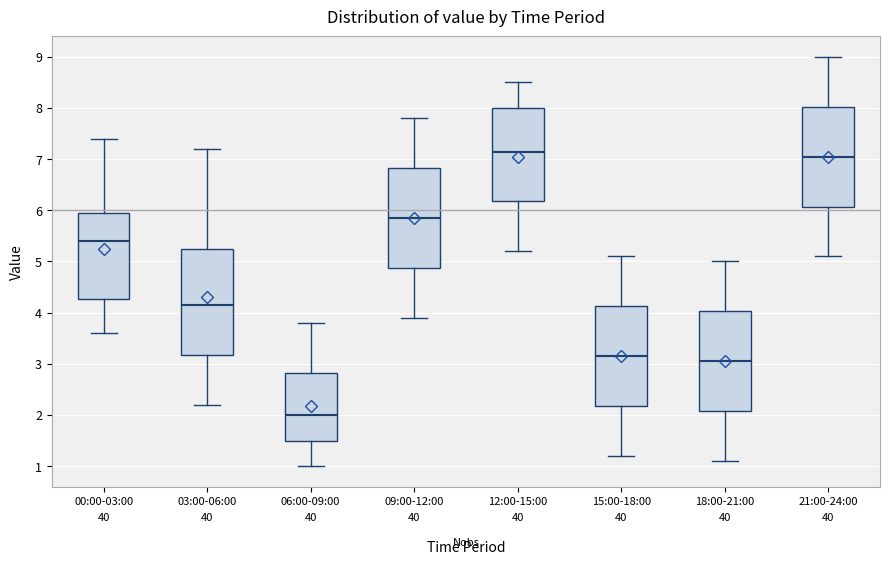

Which box is the tallest, from its lower edge to its upper edge?

03:00-06:00